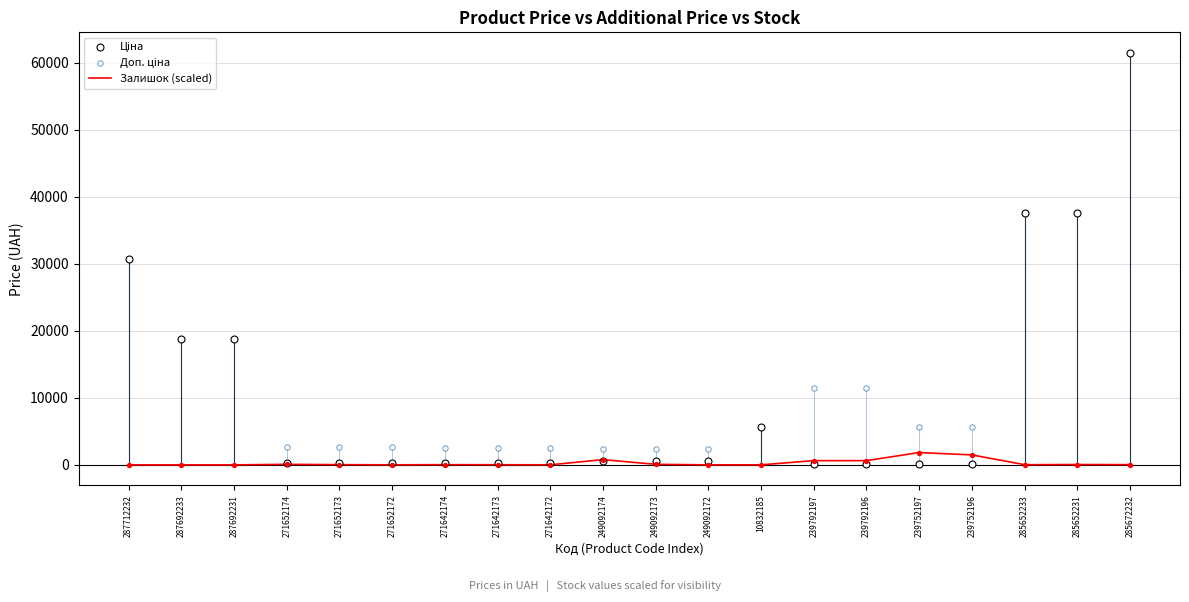

Which series has the largest total across all categories?

Доп. ціна